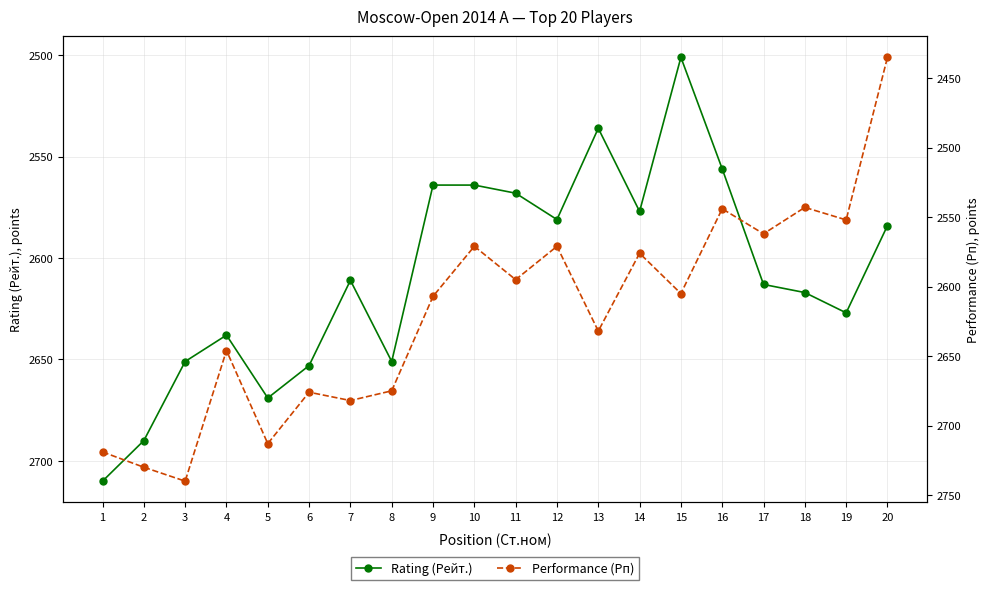

Reading left to right, extract all data points from this chart.

Rating (Рейт.): 1=2710	2=2690	3=2651	4=2638	5=2669	6=2653	7=2611	8=2651	9=2564	10=2564	11=2568	12=2581	13=2536	14=2577	15=2501	16=2556	17=2613	18=2617	19=2627	20=2584
Performance (Рп): 1=2719	2=2730	3=2740	4=2646	5=2713	6=2676	7=2682	8=2675	9=2607	10=2571	11=2595	12=2571	13=2632	14=2576	15=2605	16=2544	17=2562	18=2543	19=2552	20=2435